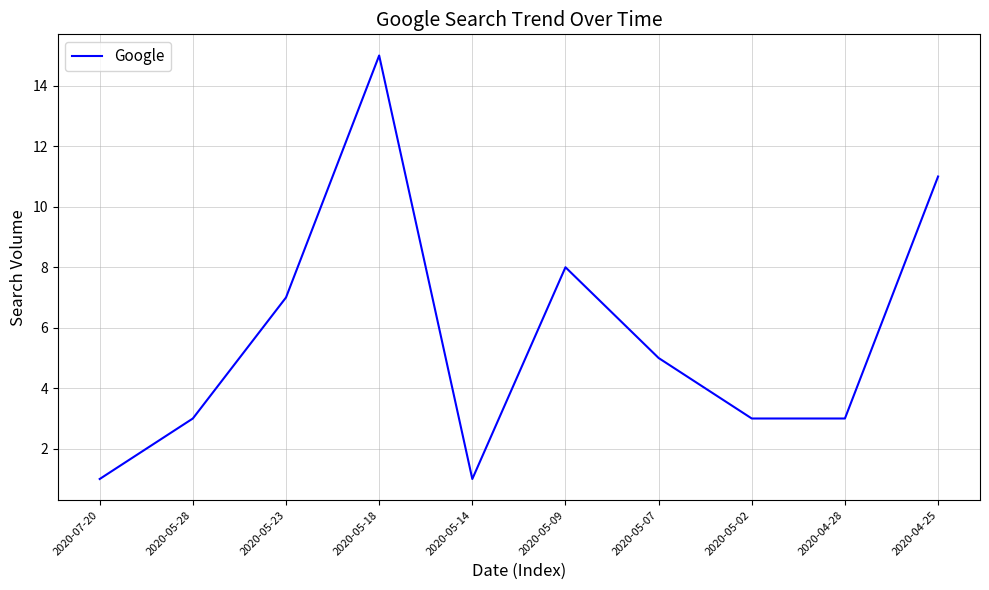

Reading left to right, list all the values displayed in this chart.

1	3	7	15	1	8	5	3	3	11